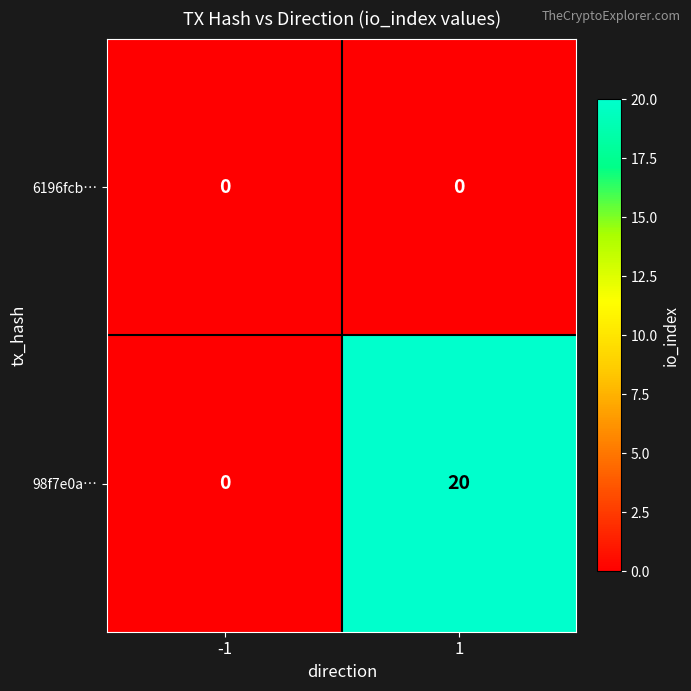

Which category has the highest value across all series?

1